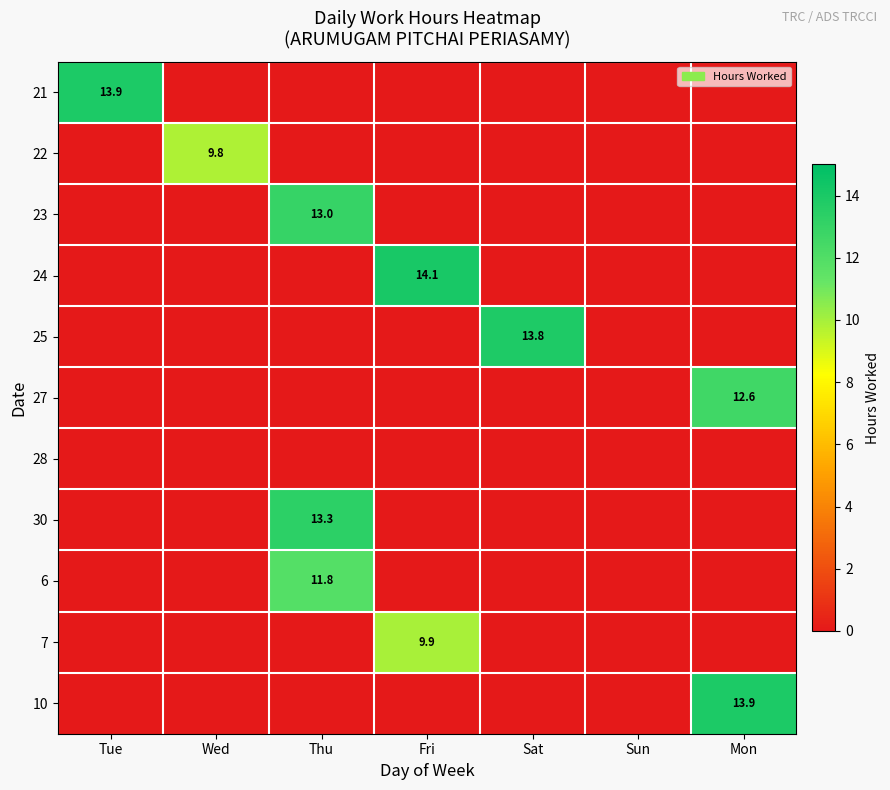

Is it true that 23 equals 21.6 at Thu?

False